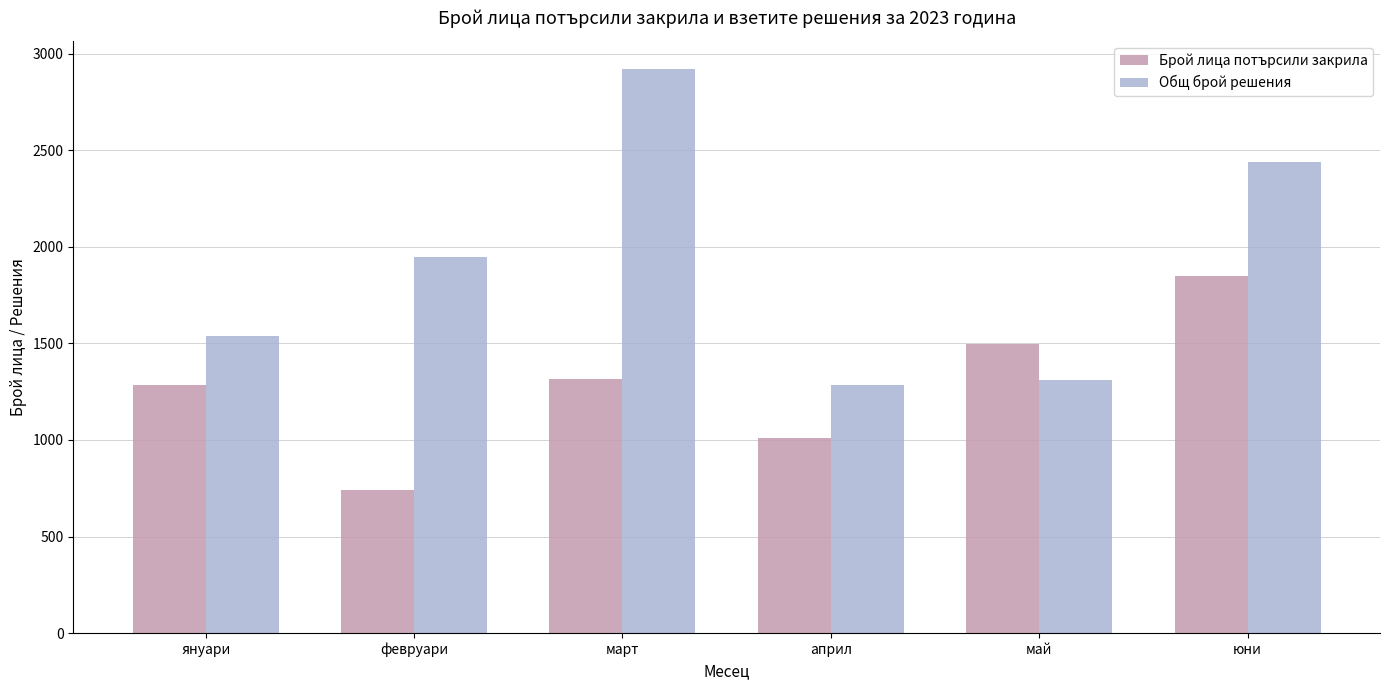

Reading right to left, list all the values displayed in this chart.

Брой лица потърсили закрила: 1849	1497	1010	1314	741	1283
Общ брой решения: 2436	1309	1284	2918	1947	1540